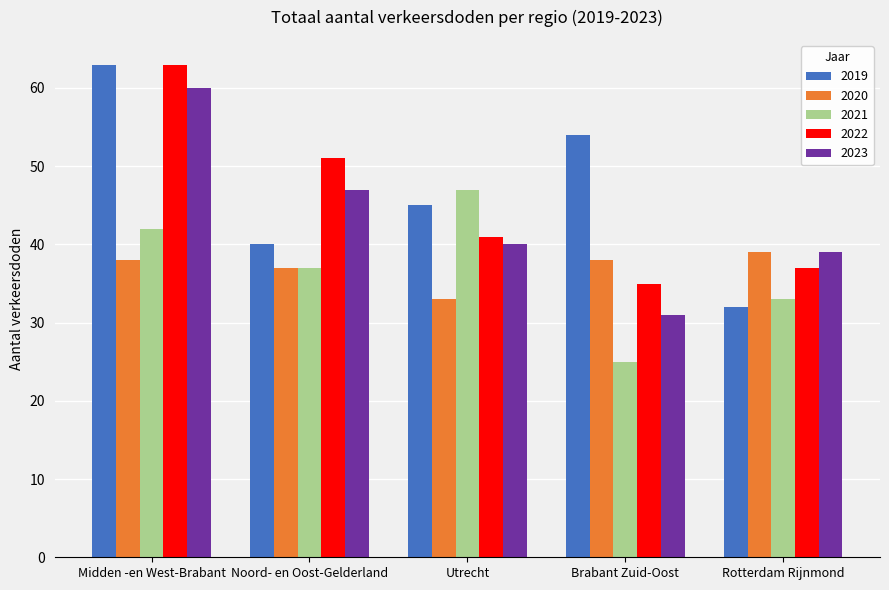

What is the sum of all 2019 values?

234